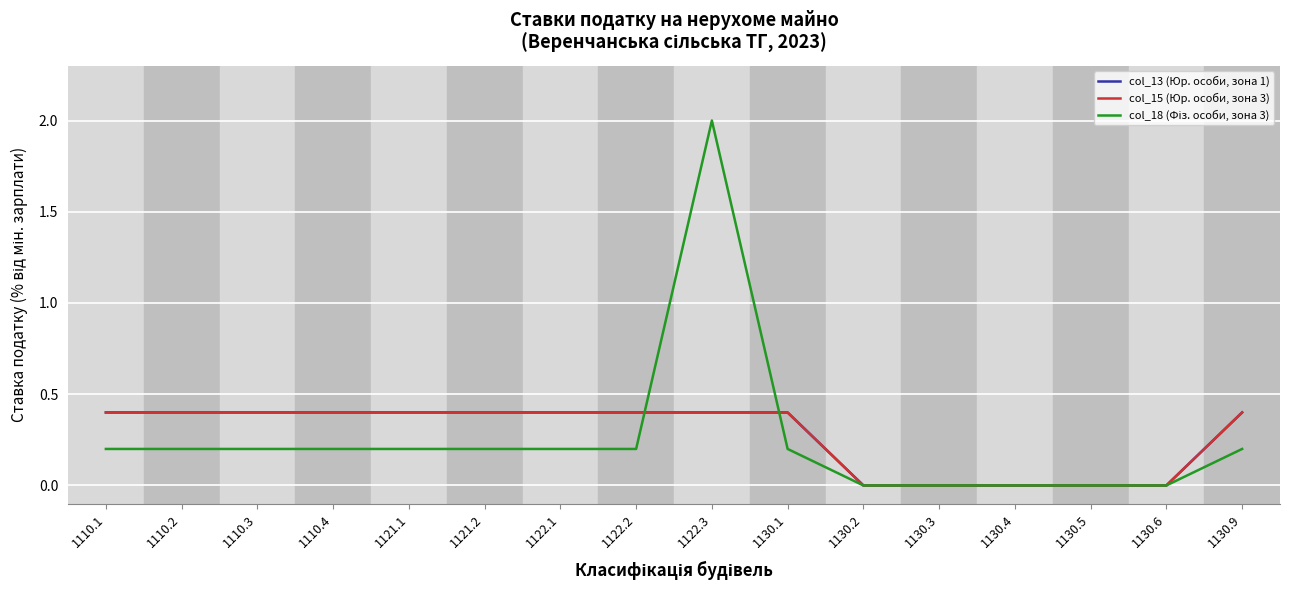

Which series has the largest total across all categories?

col_13 (Юр. особи, зона 1)